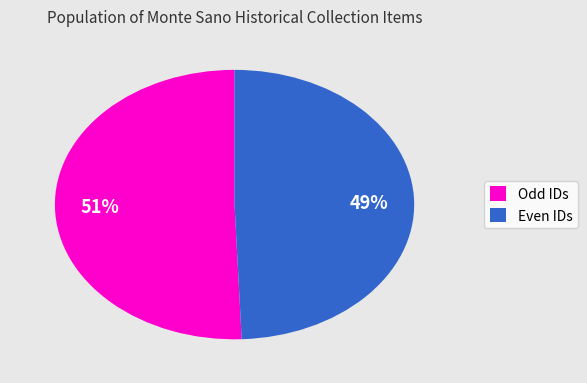

To the nearest percent, what portion does Even IDs represent?

49%